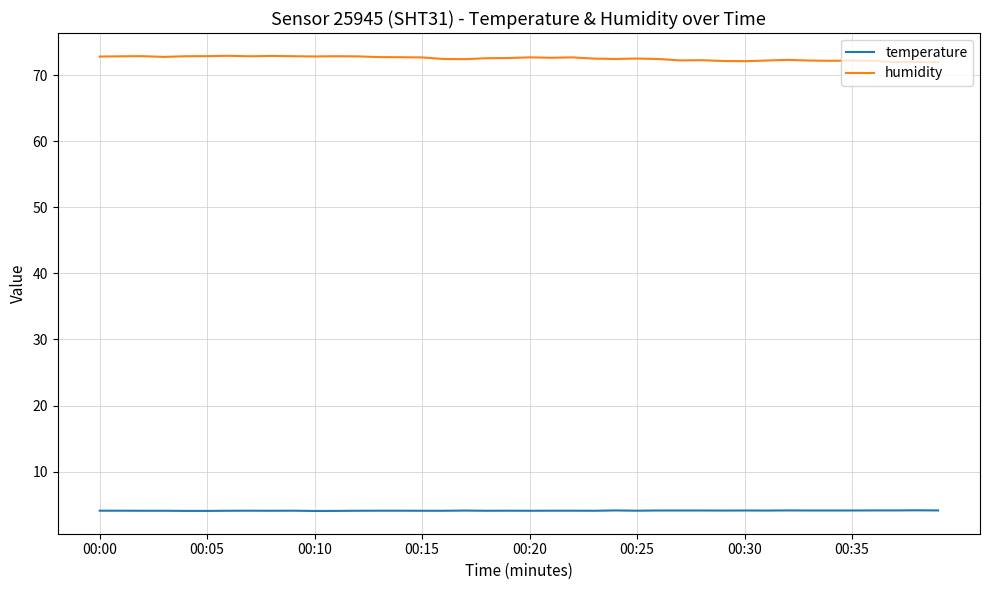

List the series in order of their peak value, highest first.

humidity, temperature